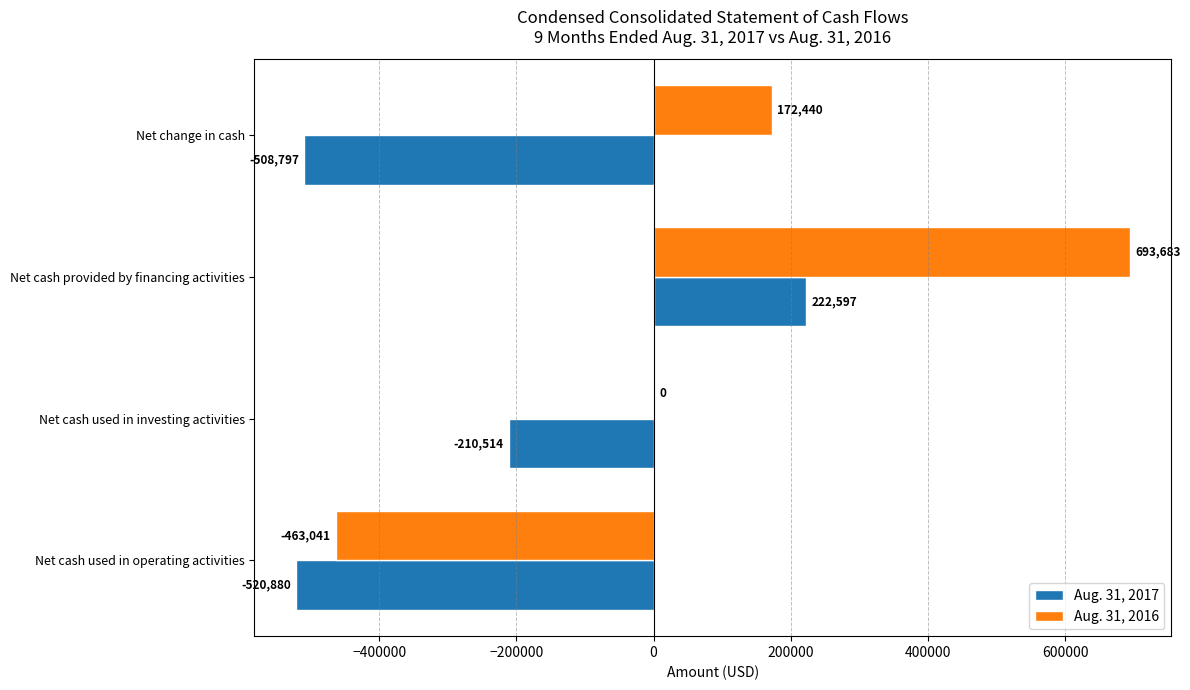

Which series has the largest total across all categories?

Aug. 31, 2016